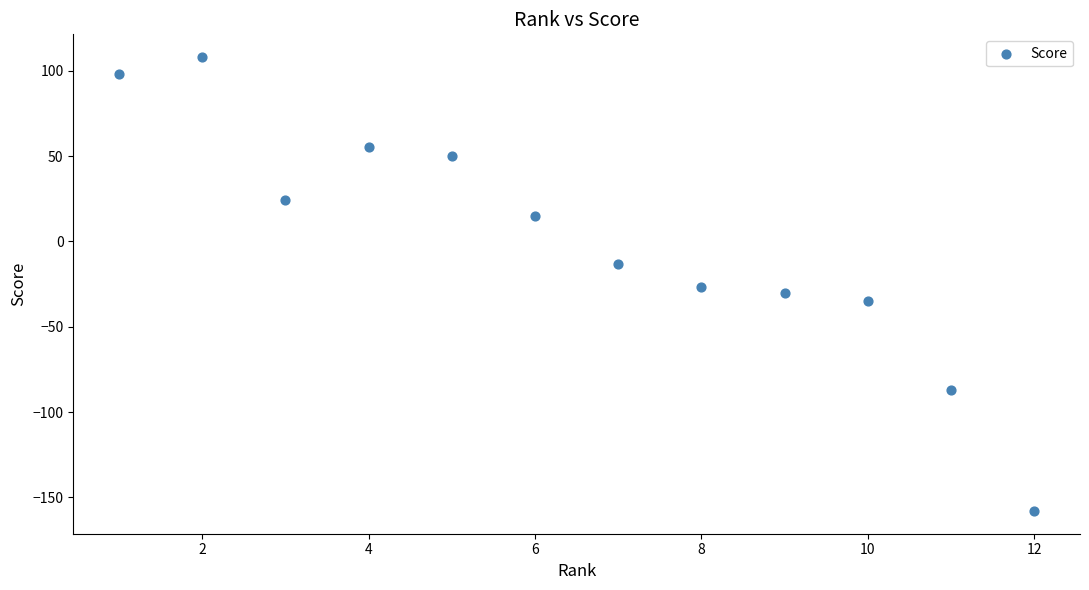

What is the average X value?

6